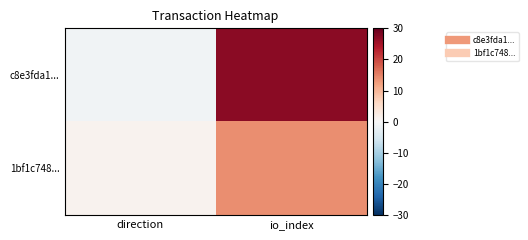

Reading left to right, what are all the values shown in this chart?

c8e3fda1...: direction=-1	io_index=27
1bf1c748...: direction=1	io_index=14